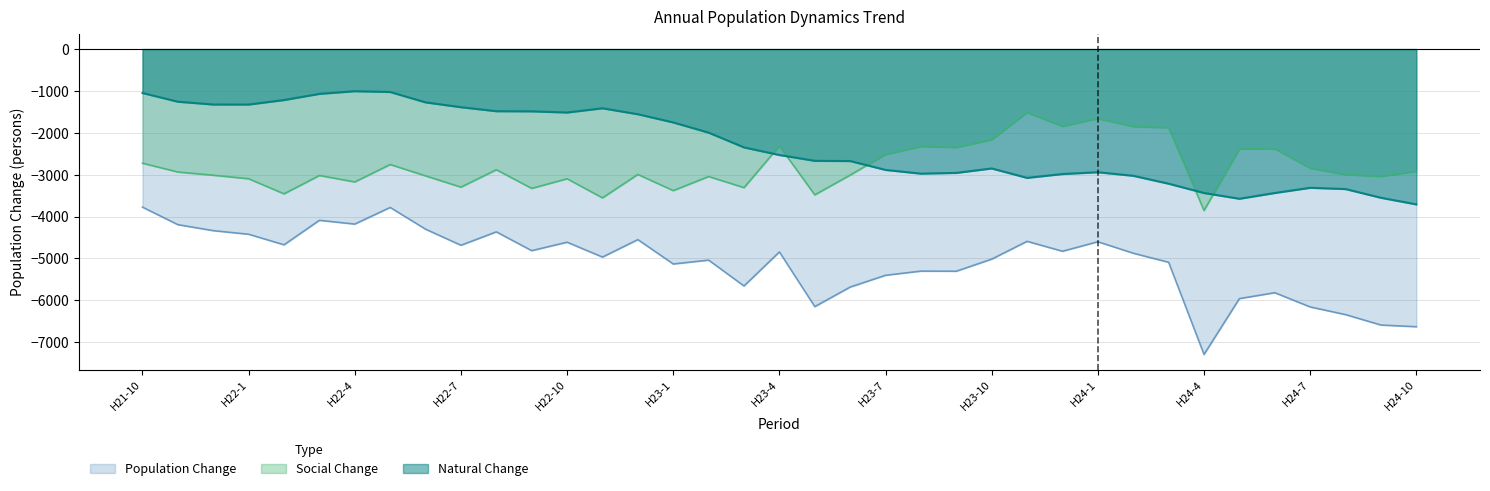

Between H21-11 and H22-10, which series saw the biggest shift?

Population Change